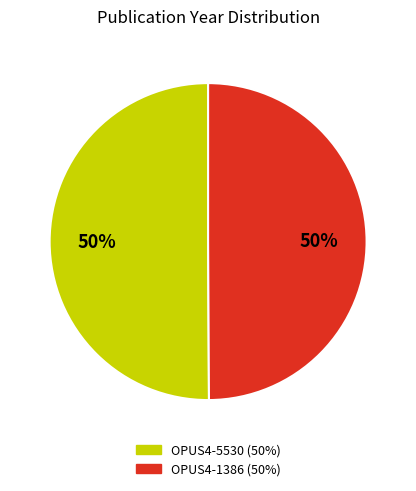

To the nearest percent, what portion does OPUS4-1386 represent?

50%